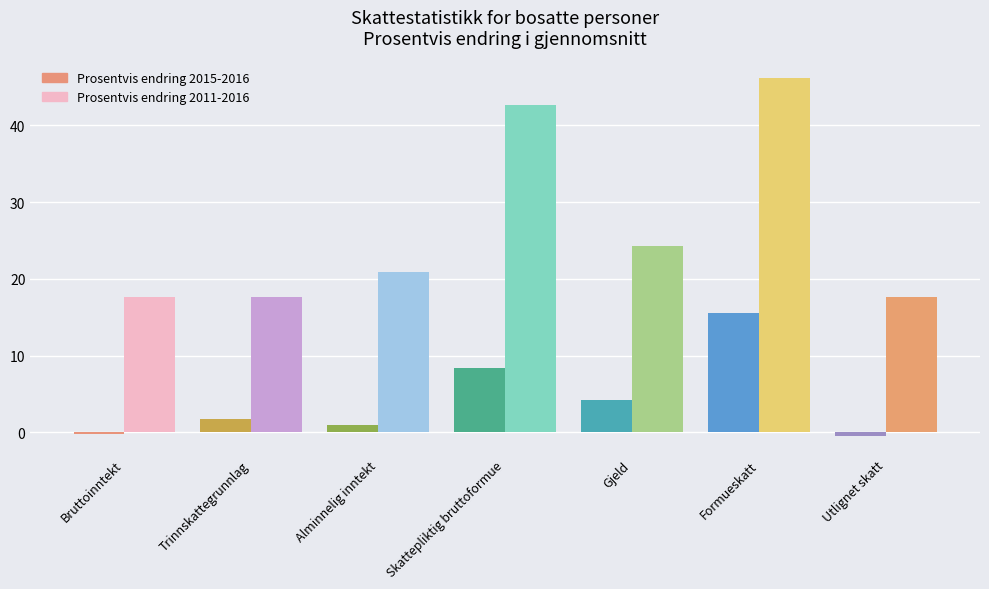

What is the smallest value displayed?

-0.5